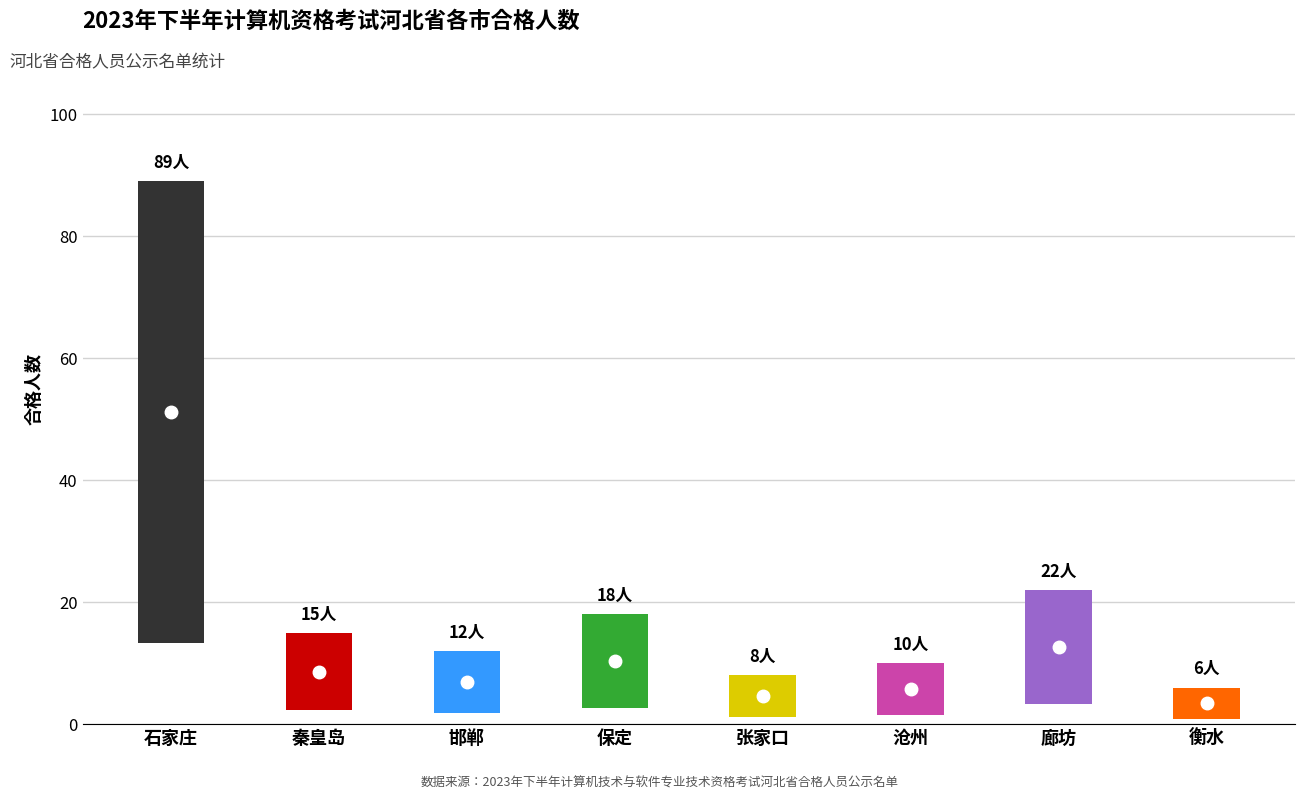

Is it true that the value at 保定 is 31?

False